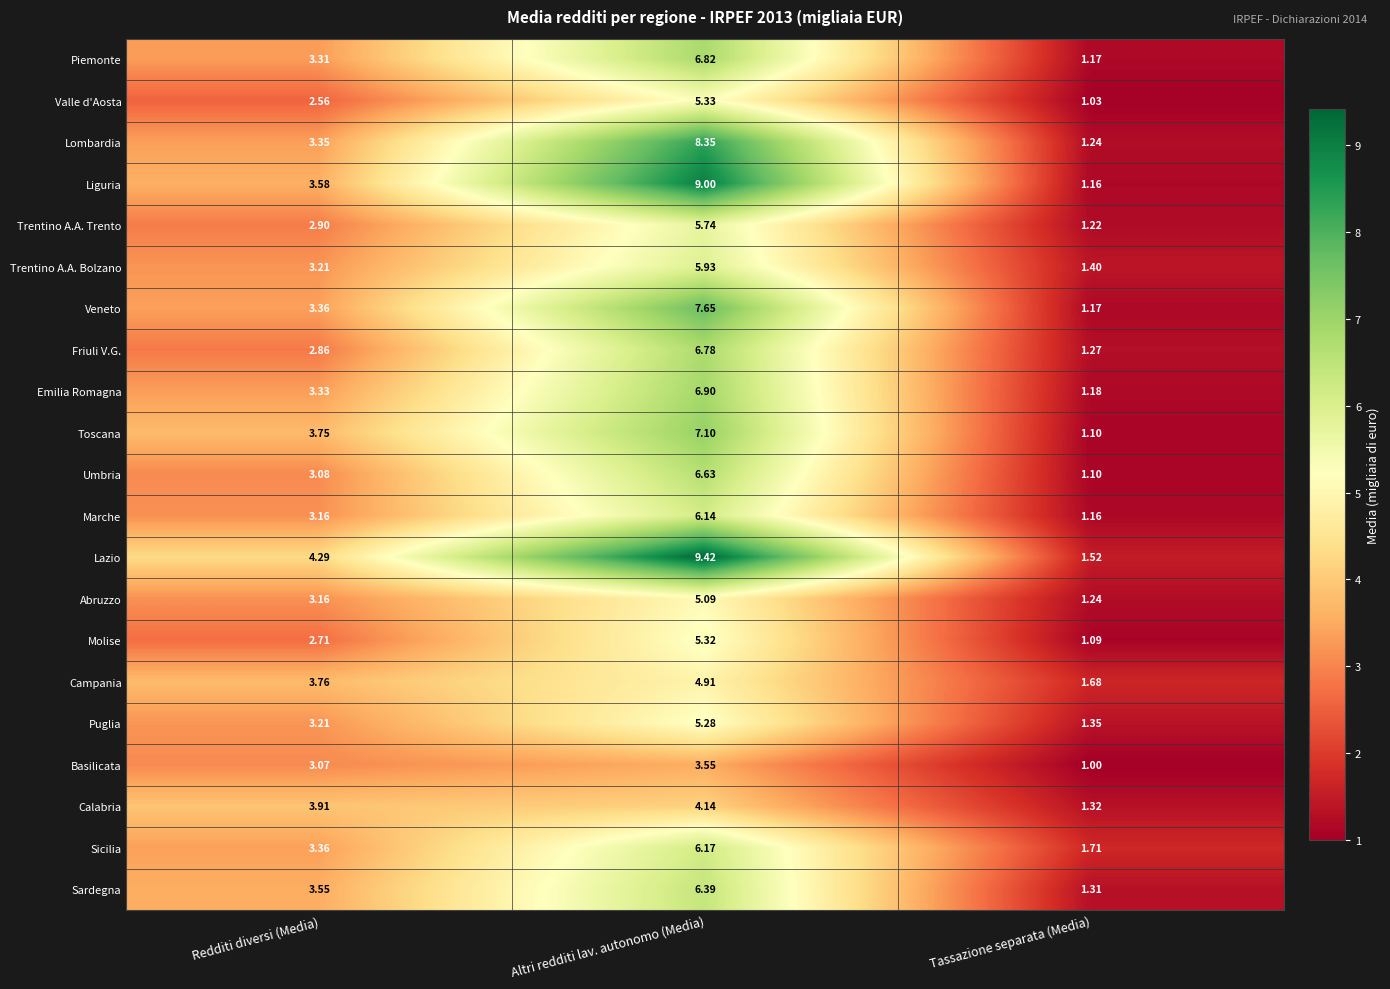

At which label is Marche closest to 3?

Redditi diversi (Media)